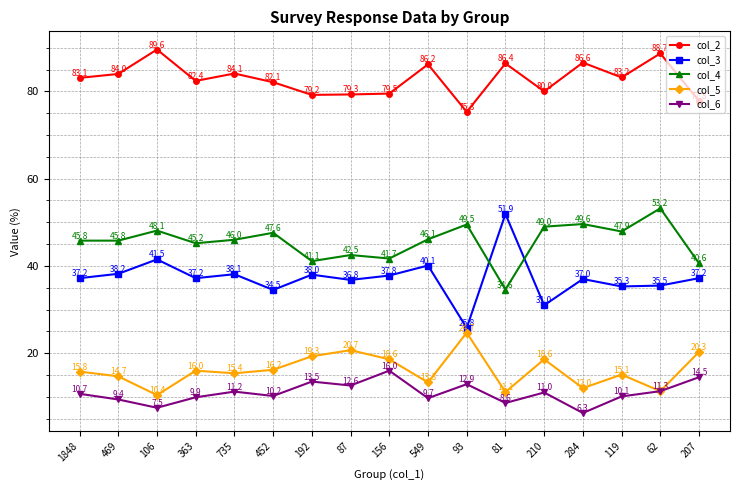

Which series has the largest total across all categories?

col_2